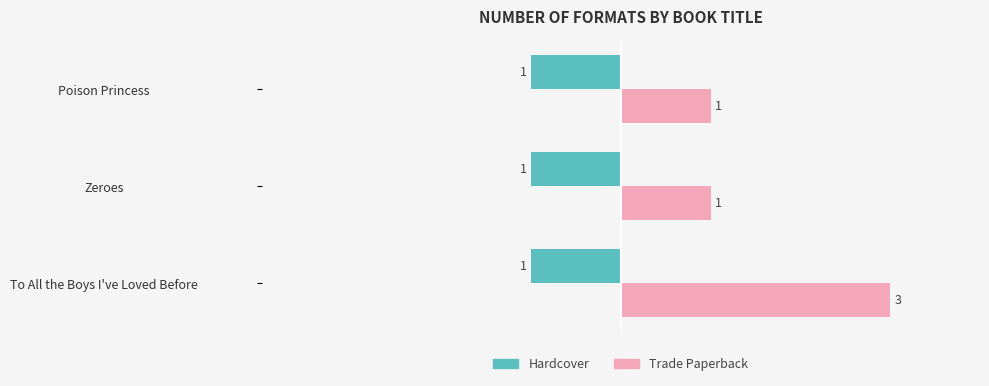

The Trade Paperback series shows 1 at To All the Boys I've Loved Before. True or false?

False